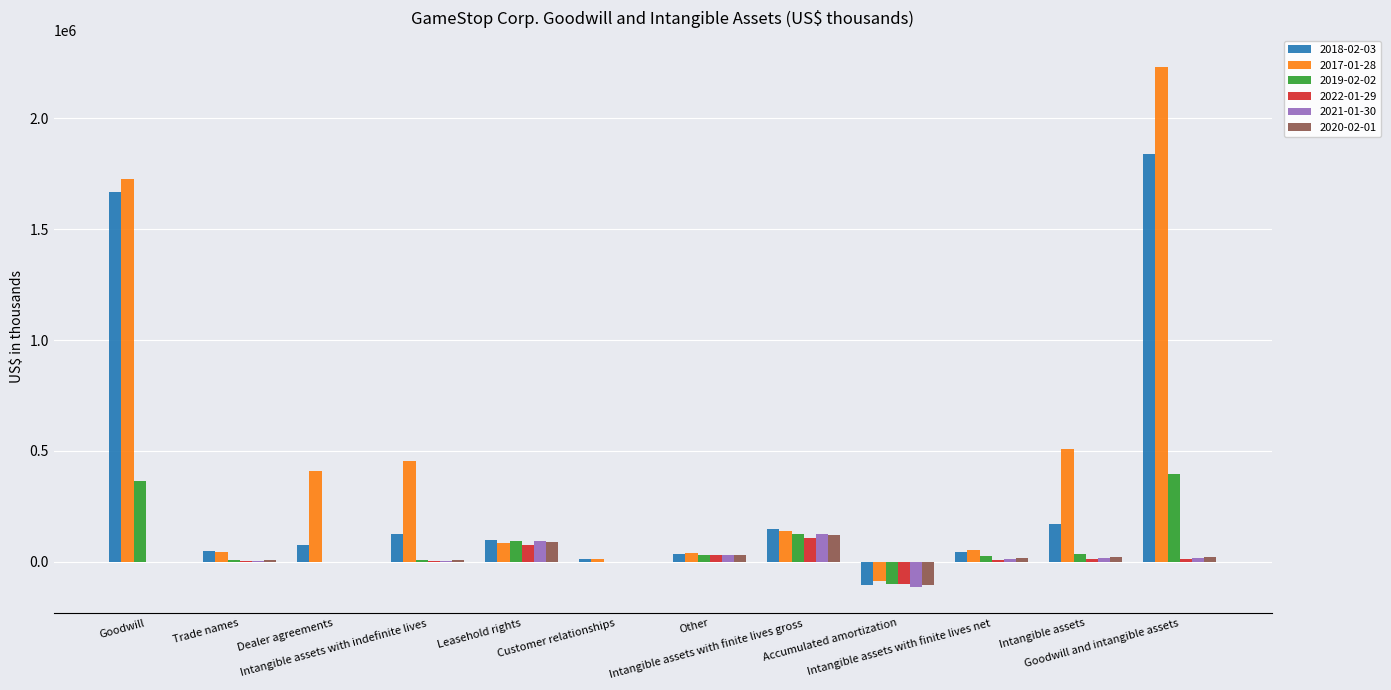

Count the number of categories in the chart.

12